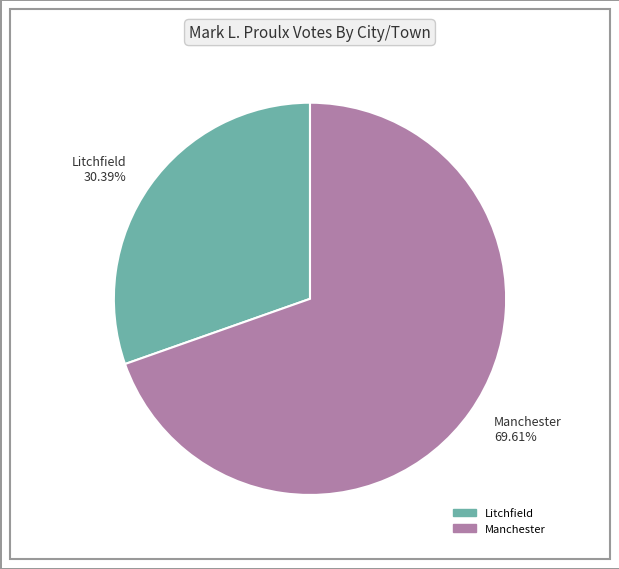

To the nearest percent, what percentage of the pie is Manchester?

70%